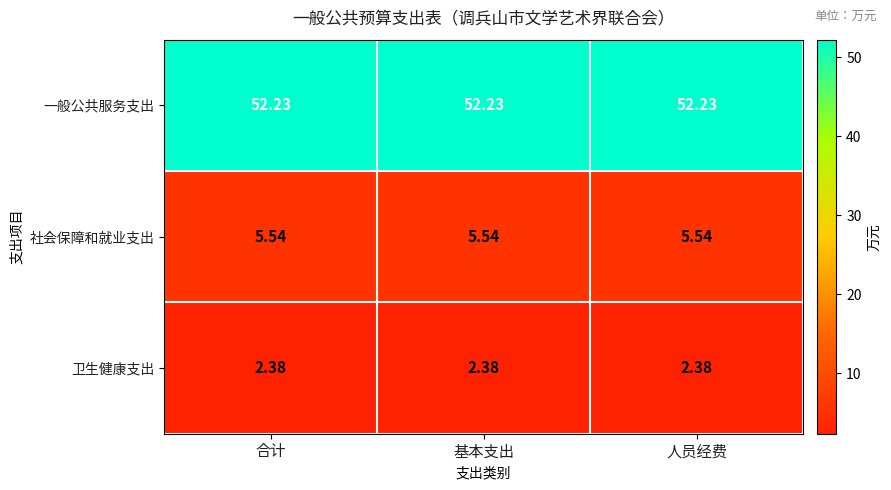

Is the value of 一般公共服务支出 at 人员经费 greater than the value of 卫生健康支出 at 合计?

Yes